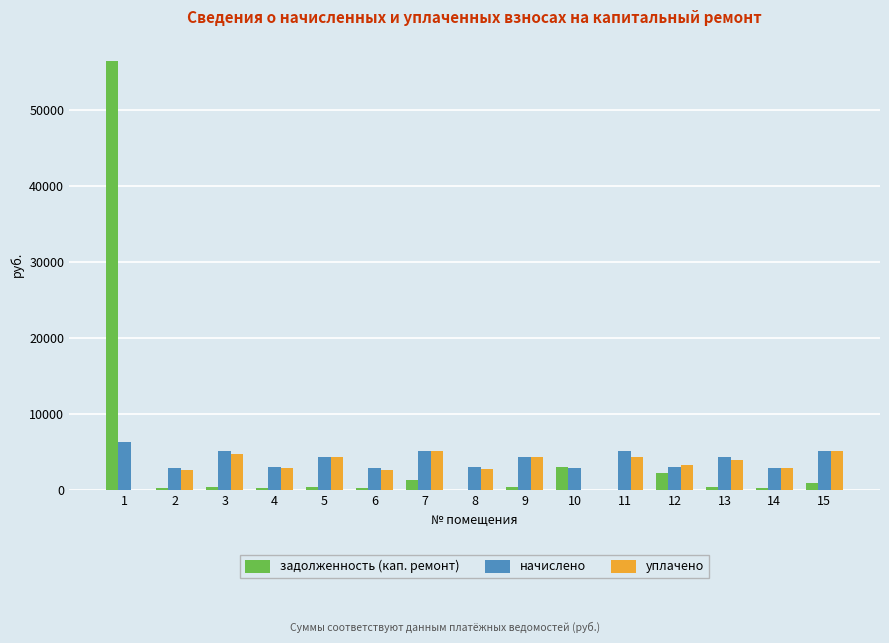

Is the value of начислено at 2 greater than the value of уплачено at 9?

No